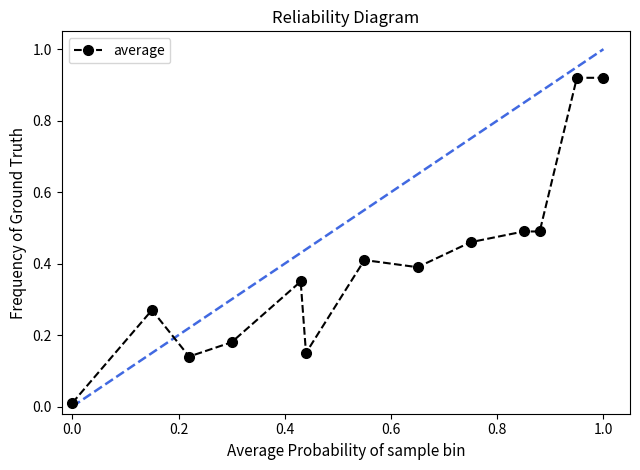

What is the average value?

0.4